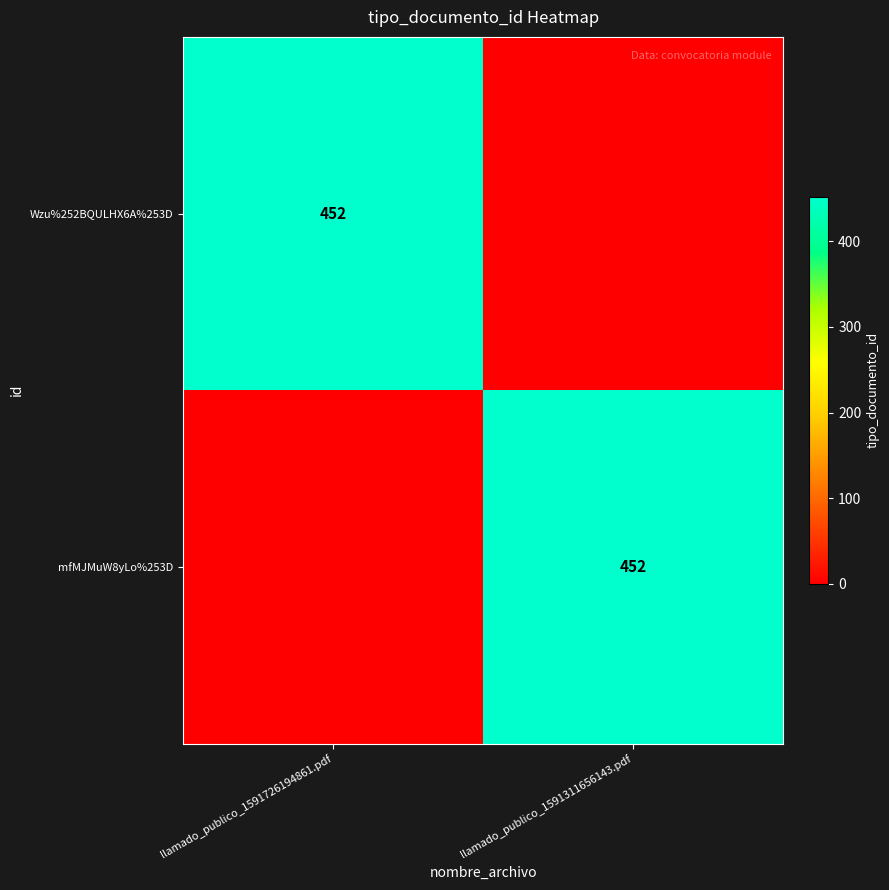

True or false: mfMJMuW8yLo%253D has a value of 618 at llamado_publico_1591311656143.pdf.

False